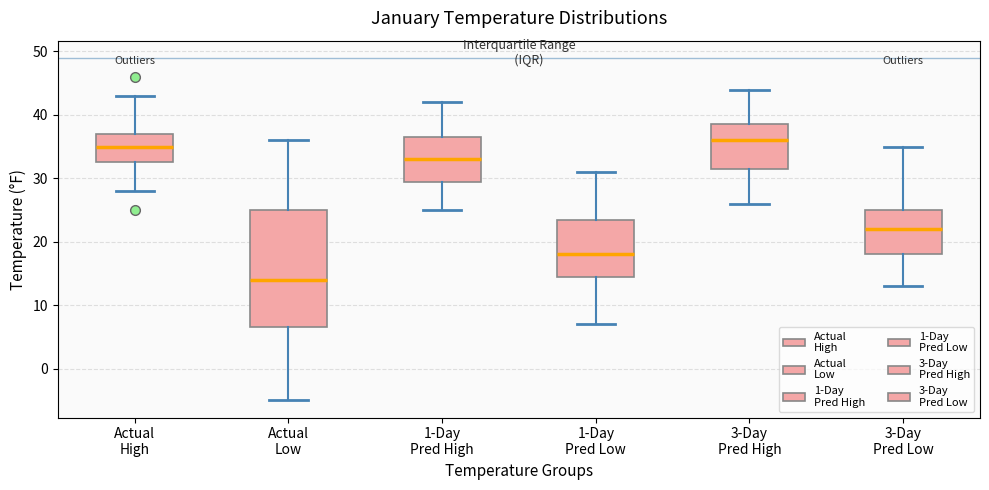

Reading left to right, transcribe this box plot: for each box, give where its median line is, the range the box spans, and where its two whiskers end, as read against the y-axis. The values are not printed on the chart, so give them approximately, as read against the axis.

Actual High: median 35, box 33 to 37, whiskers 28 to 43
Actual Low: median 14, box 7 to 25, whiskers -5 to 36
1-Day Pred High: median 33, box 30 to 37, whiskers 25 to 42
1-Day Pred Low: median 18, box 15 to 24, whiskers 7 to 31
3-Day Pred High: median 36, box 32 to 39, whiskers 26 to 44
3-Day Pred Low: median 22, box 18 to 25, whiskers 13 to 35